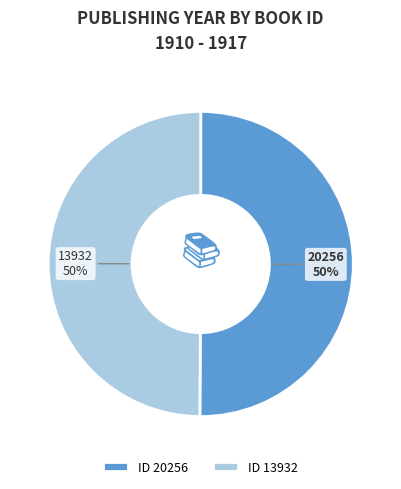

The 13932 slice represents 58% of the pie. True or false?

False